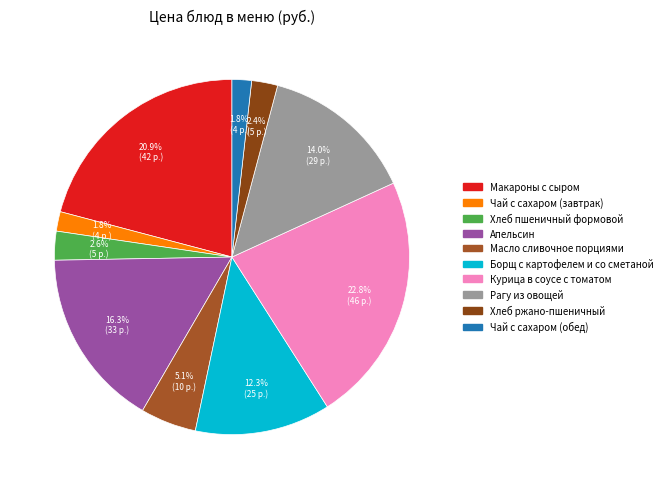

Which slice is the largest?

Курица в соусе с томатом